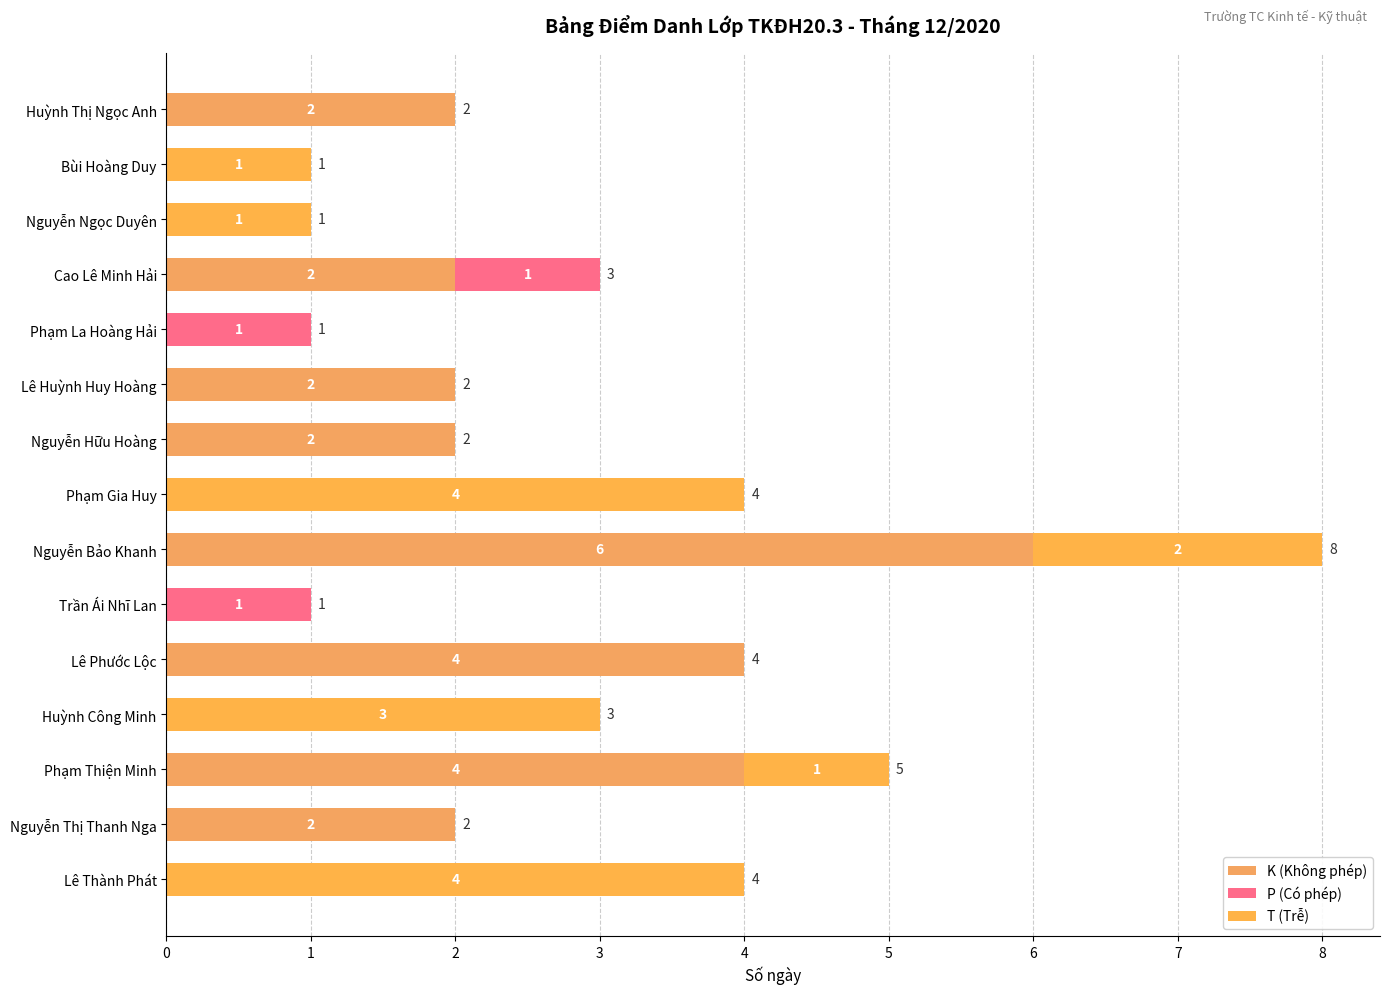

How many categories are shown in the chart?

15